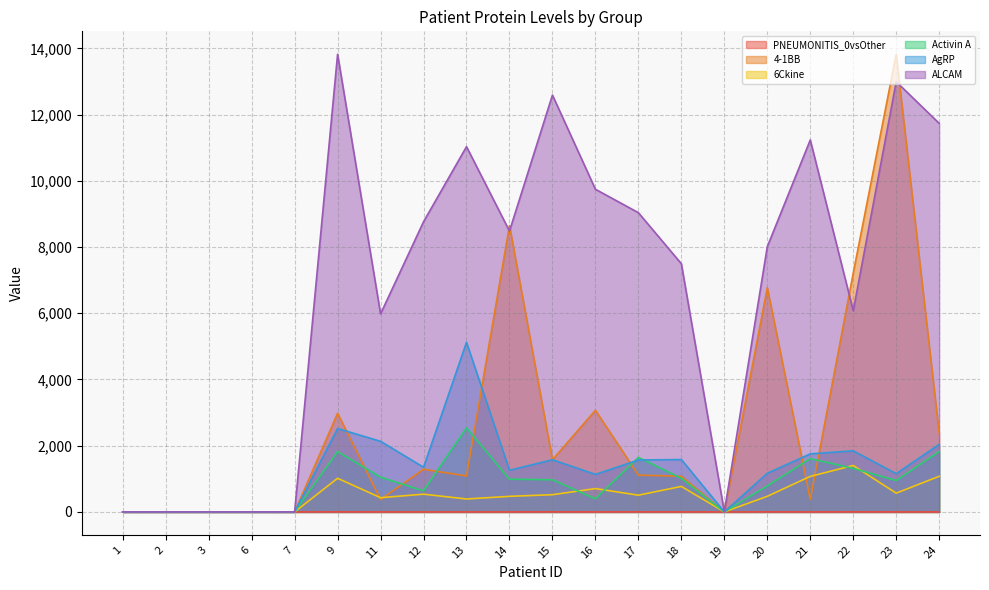

At which category does the chart reach its peak across all series?

9